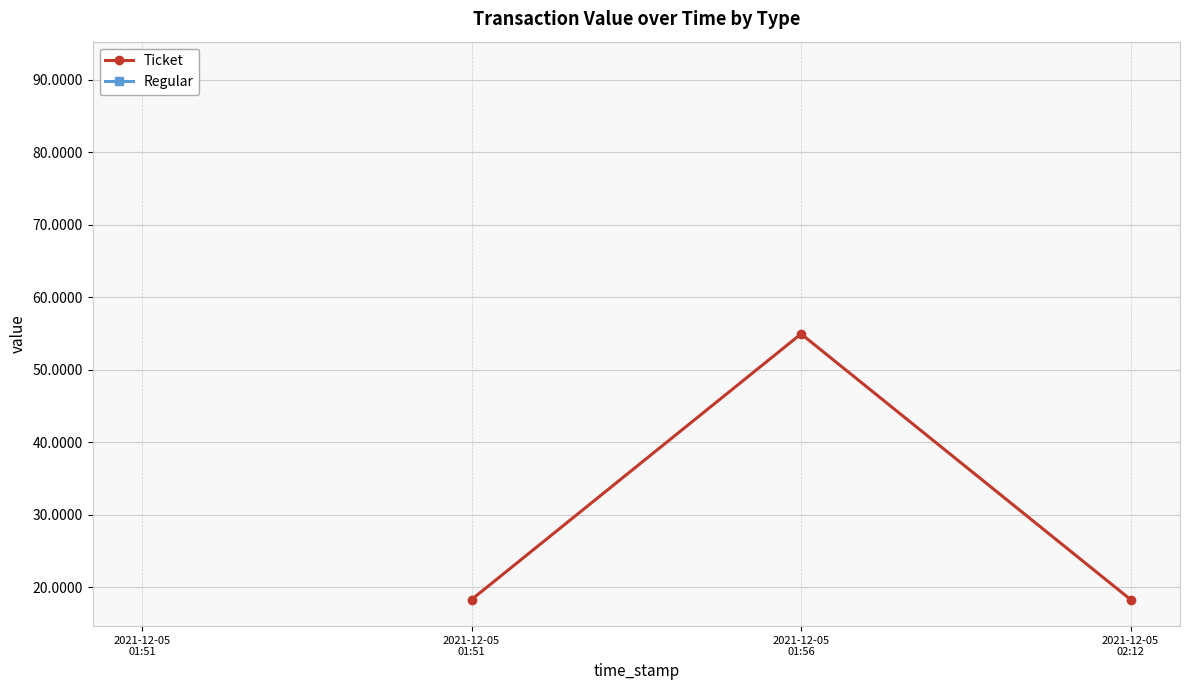

How many series are shown in this chart?

2